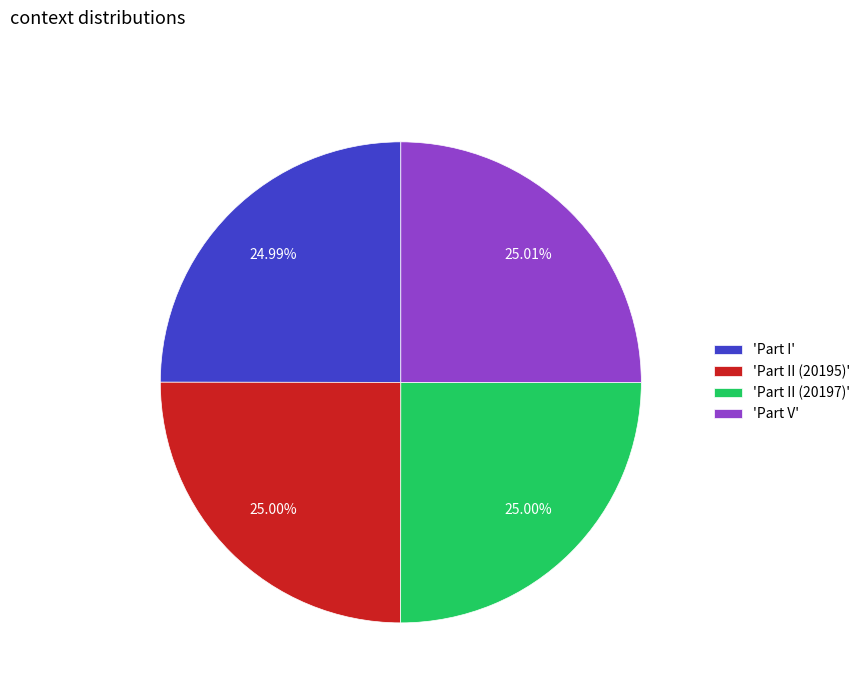

Does 'Part II (20195)' account for over 50% of the chart?

No